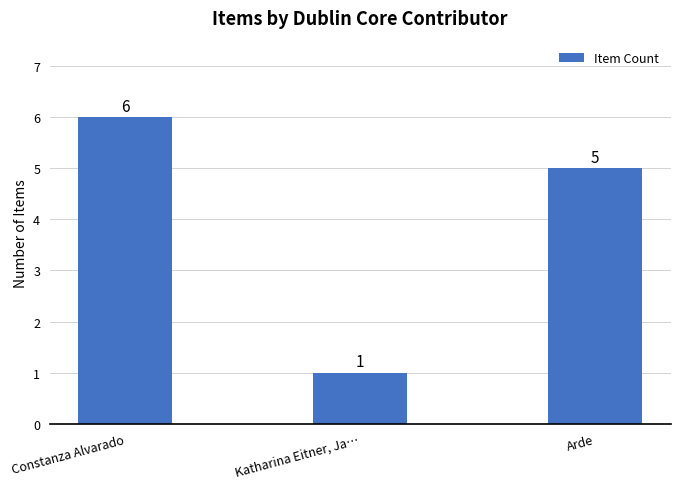

What is the difference between the maximum and minimum values?

5